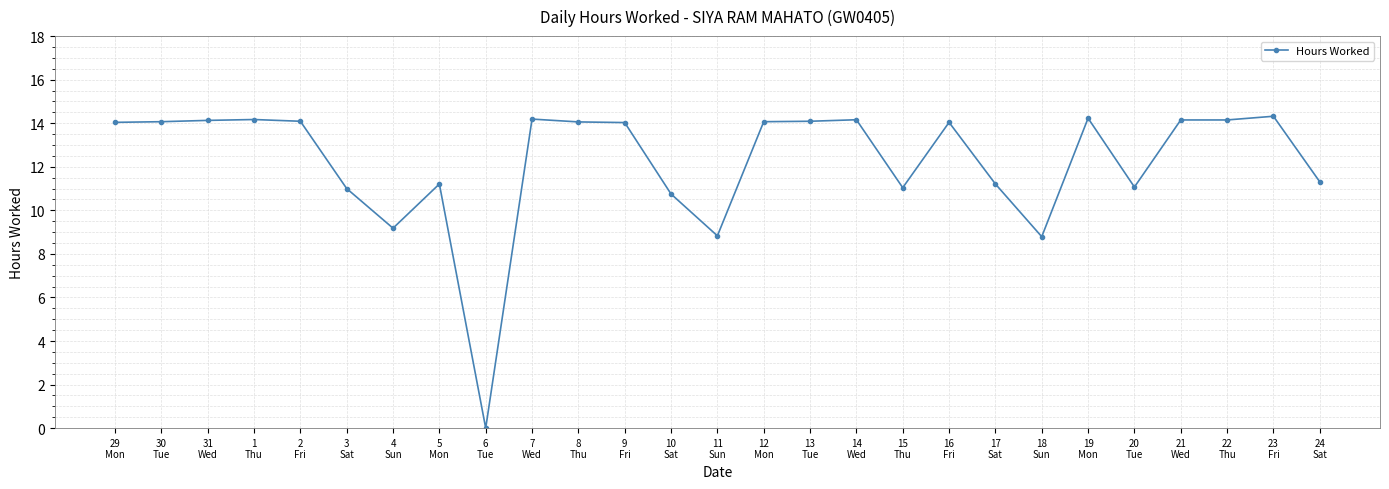

How many lines are shown in the chart?

1